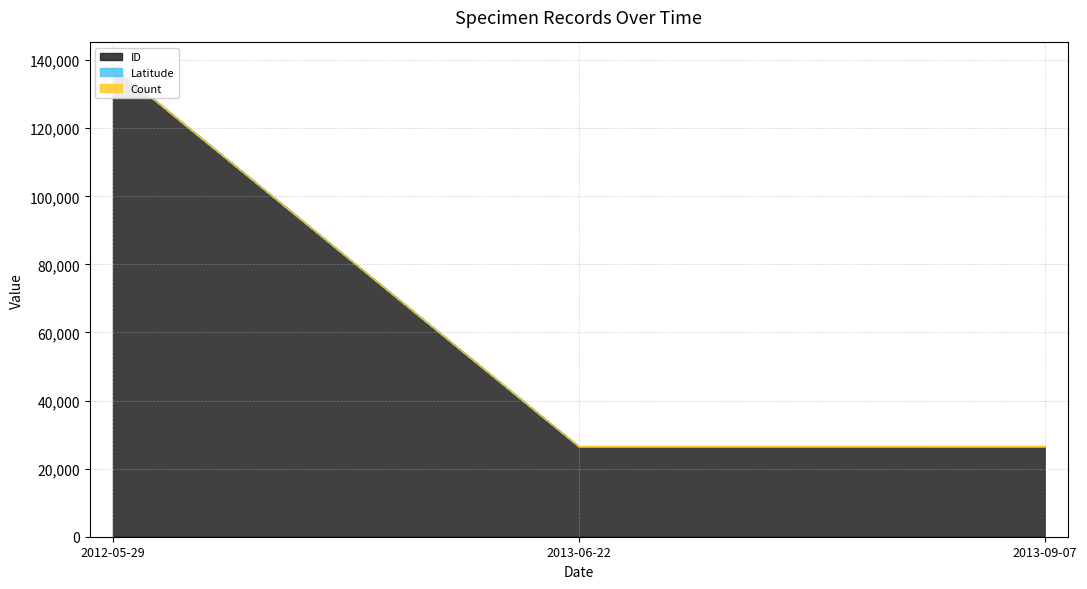

What is the label of the 2nd point from the right?

2013-06-22